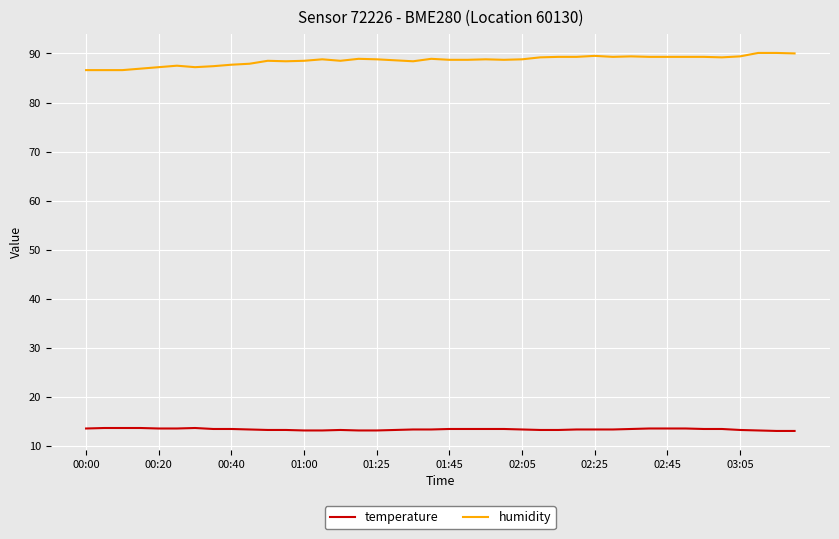

What is the highest value of the temperature series?

13.7